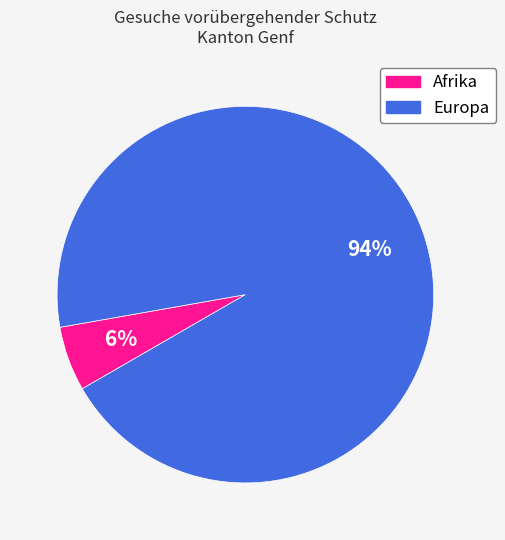

Does any single category account for the majority?

Yes